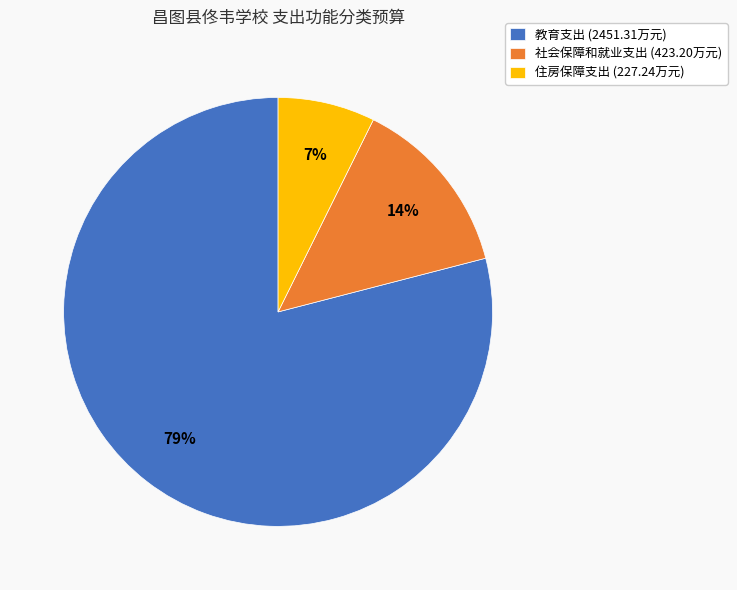

To the nearest percent, what is the difference between the largest and smallest slice percentages?

72%